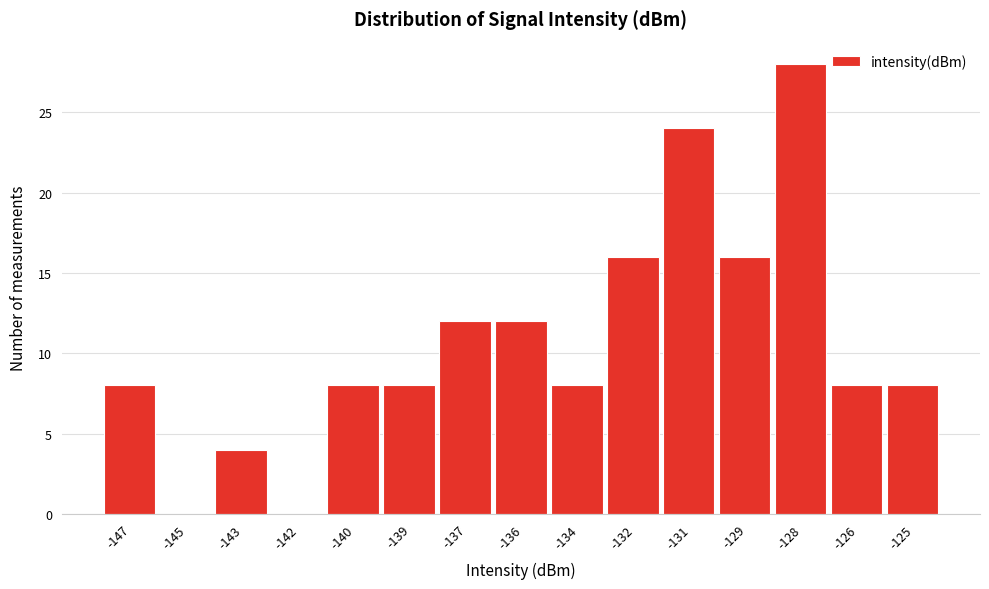

Reading left to right, transcribe all the data shown in this chart.

-147=8	-145=0	-143=4	-142=0	-140=8	-139=8	-137=12	-136=12	-134=8	-132=16	-131=24	-129=16	-128=28	-126=8	-125=8